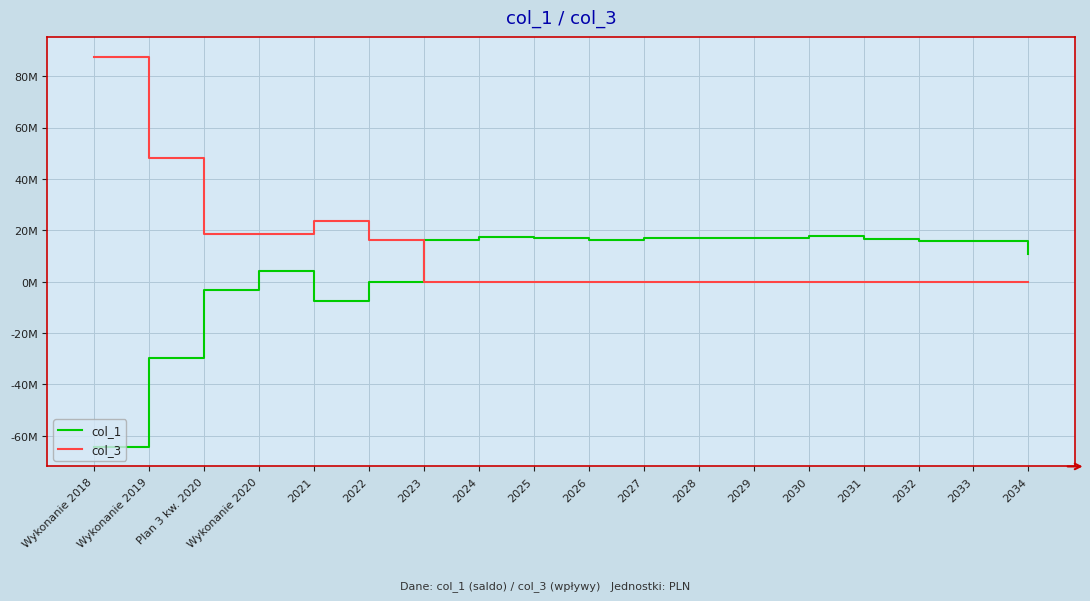

Reading left to right, transcribe all the data shown in this chart.

col_1: Wykonanie 2018=-64350027.3	Wykonanie 2019=-29867625.9	Plan 3 kw. 2020=-3439176.6	Wykonanie 2020=3991167.0	2021=-7430343.6	2022=0.0	2023=16304000.0	2024=17404000.0	2025=16804000.0	2026=16388000.0	2027=16904000.0	2028=16804000.0	2029=17104000.0	2030=17900000.0	2031=16788000.0	2032=16008000.0	2033=16000000.0	2034=10851000.0
col_3: Wykonanie 2018=87656829.8	Wykonanie 2019=48306802.5	Plan 3 kw. 2020=18439176.6	Wykonanie 2020=18439176.6	2021=23430343.6	2022=16259000.0	2023=0.0	2024=0.0	2025=0.0	2026=0.0	2027=0.0	2028=0.0	2029=0.0	2030=0.0	2031=0.0	2032=0.0	2033=0.0	2034=0.0